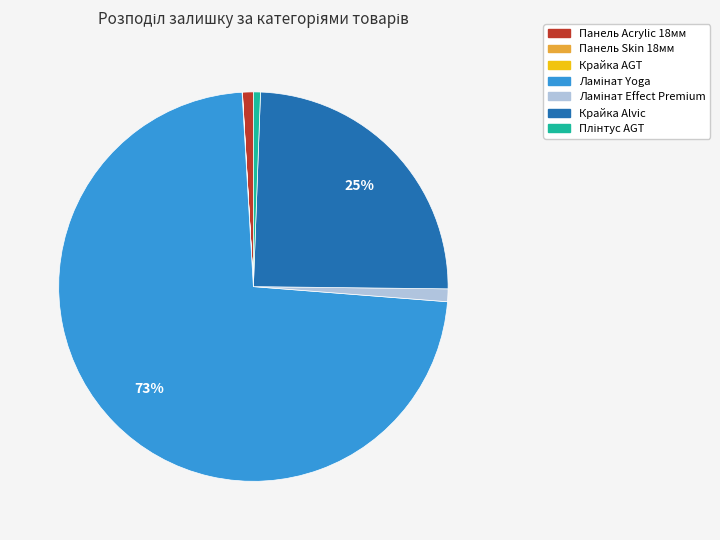

Is there a majority slice in this chart?

Yes